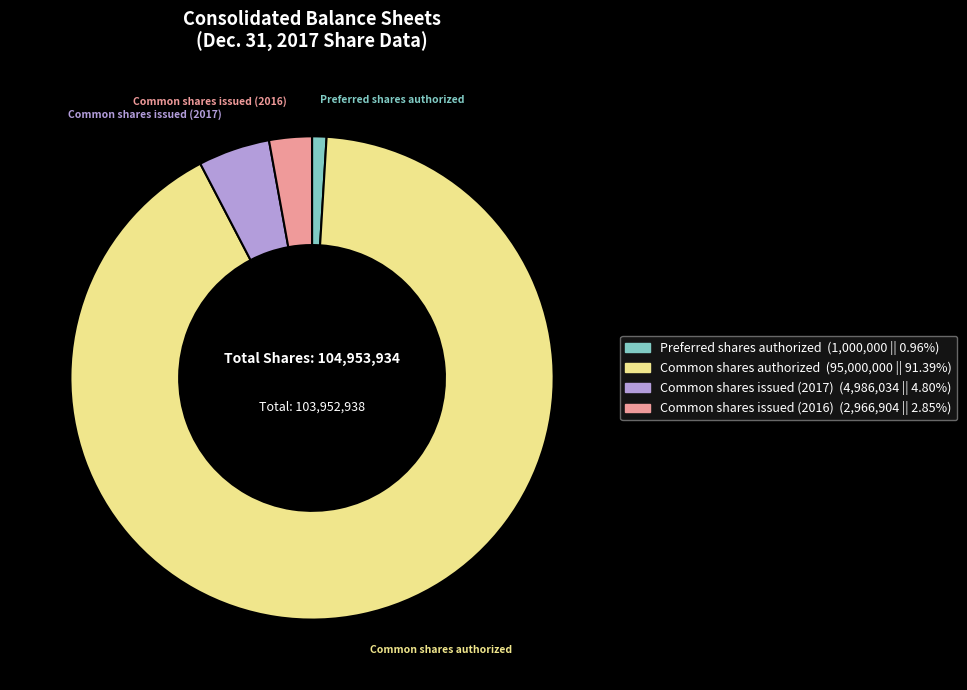

Is the sum of Common shares authorized and Common shares issued (2017) greater than half?

Yes